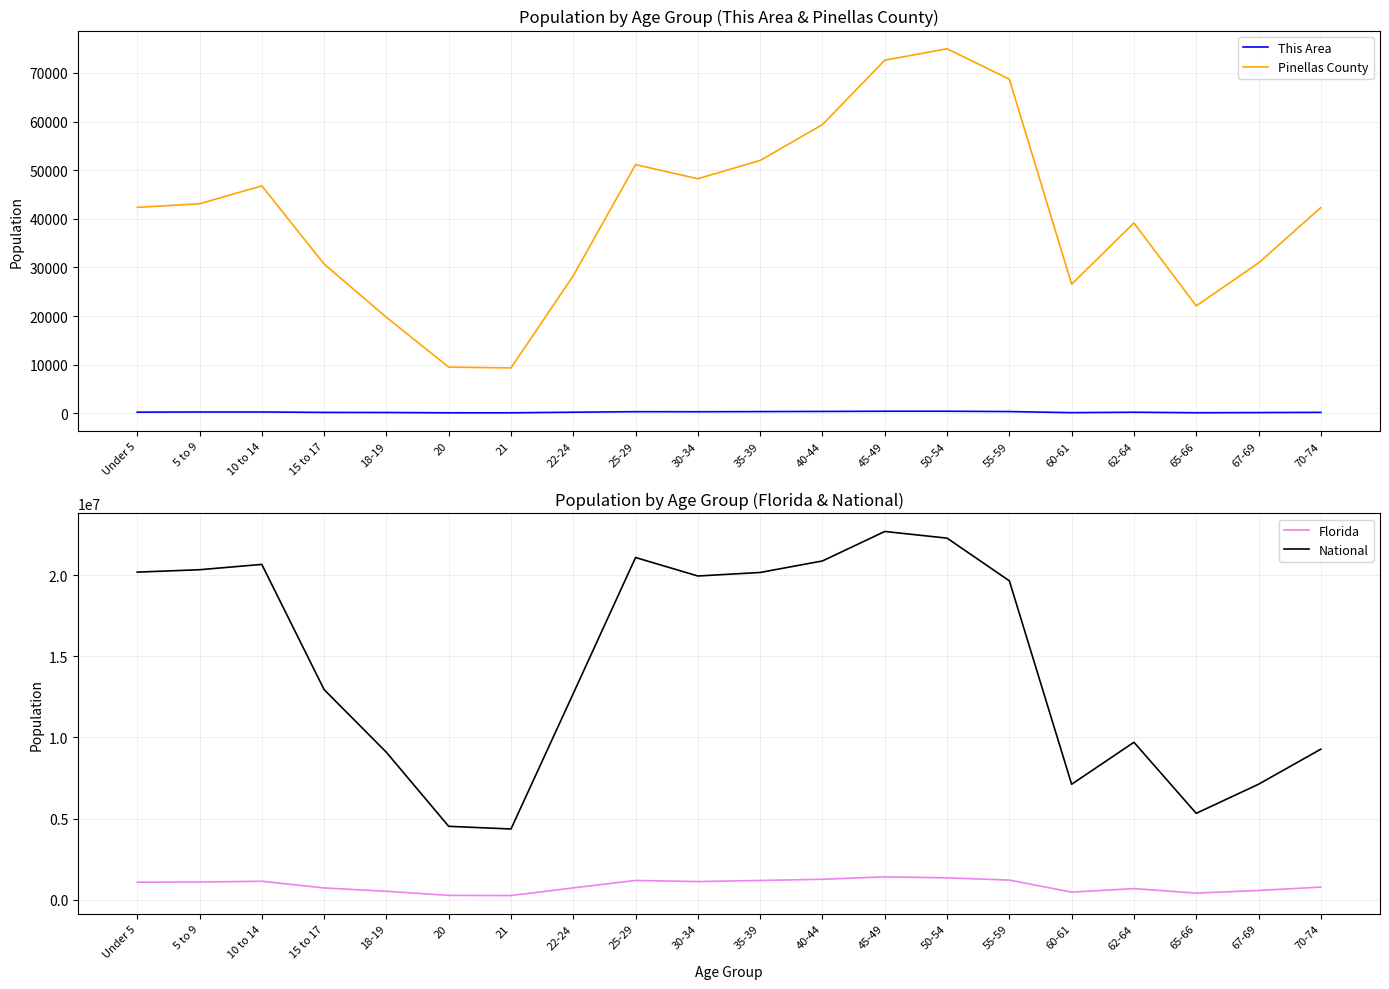

What is the difference between the National values at 55-59 and Under 5?

536557